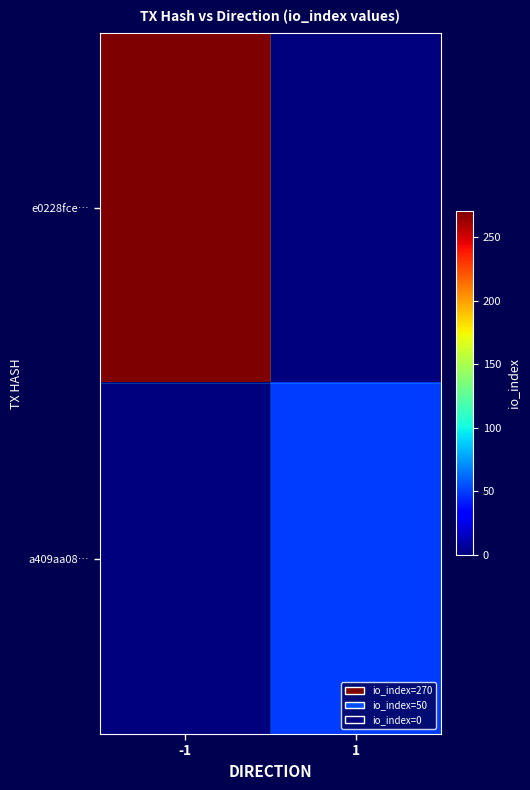

Between -1 and 1, which series saw the biggest shift?

e0228fce…